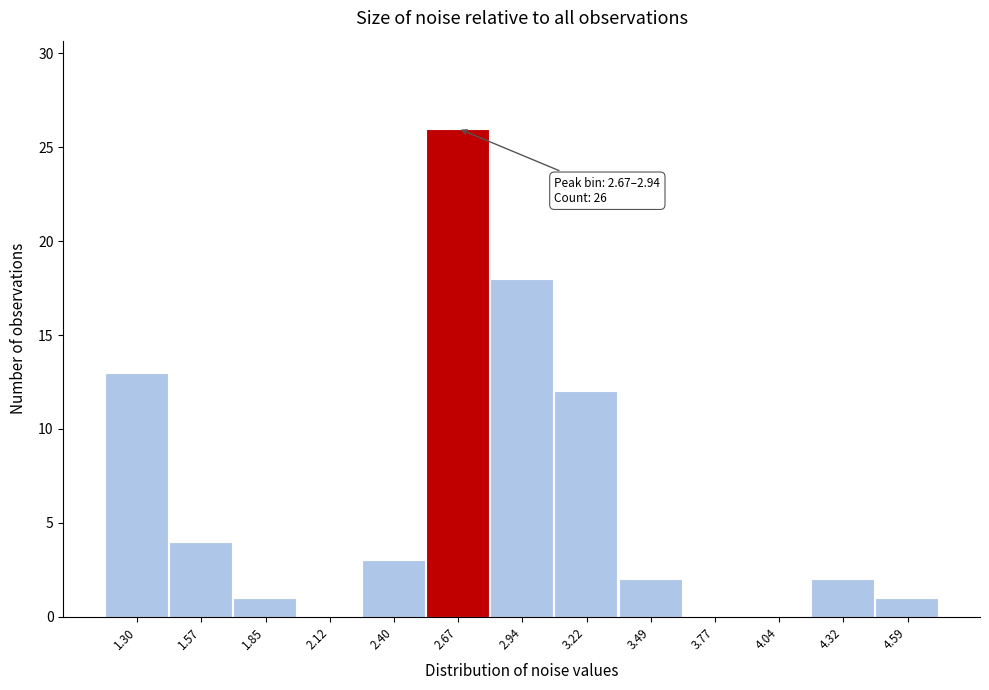

Reading left to right, list all the values displayed in this chart.

1.30=13	1.57=4	1.85=1	2.12=0	2.40=3	2.67=26	2.94=18	3.22=12	3.49=2	3.77=0	4.04=0	4.32=2	4.59=1